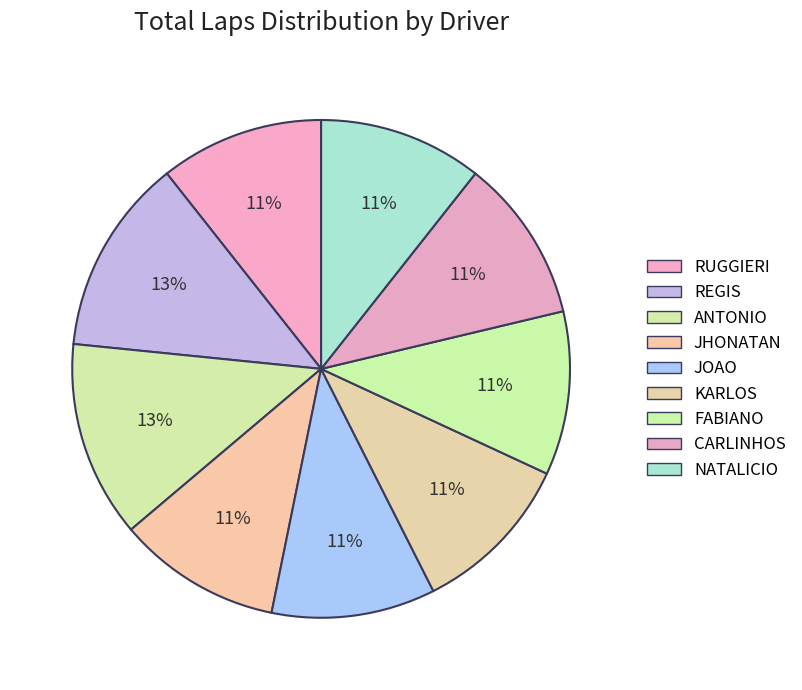

To the nearest percent, what portion does FABIANO represent?

11%